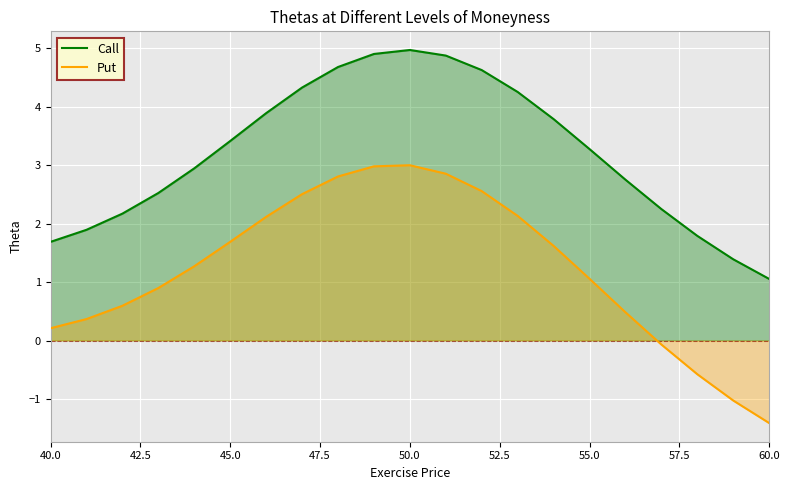

What is the maximum value for Call?

5.0